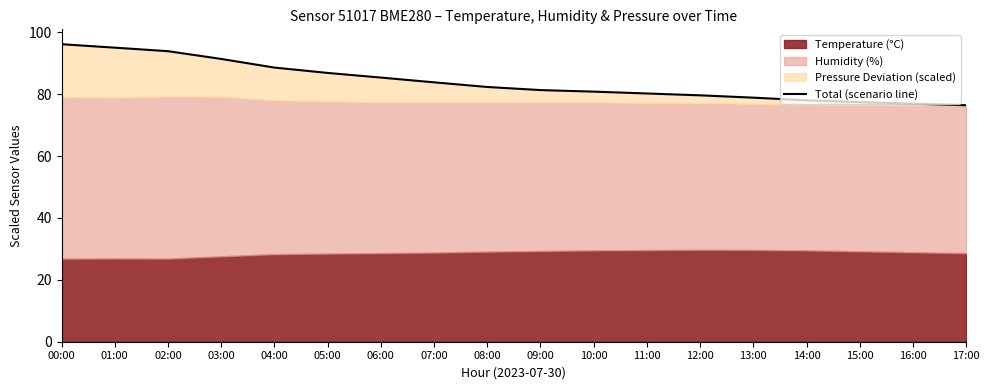

What is the value of the 10th point from the left?

81.3